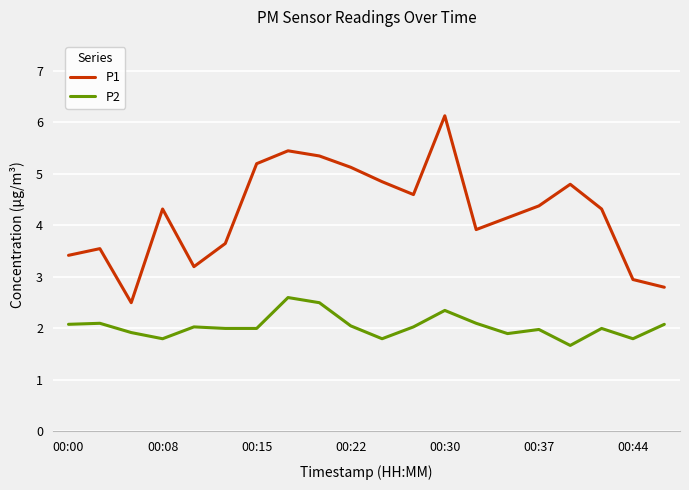

What is the difference between the maximum and minimum values in the P2 series?

0.9